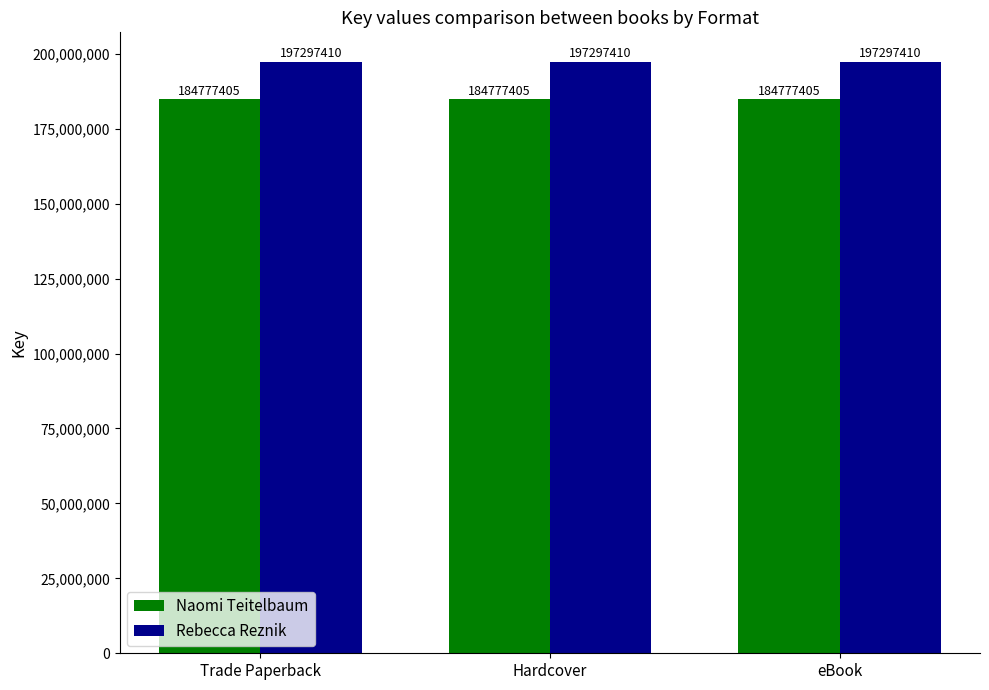

What is the maximum value for Naomi Teitelbaum?

184777405